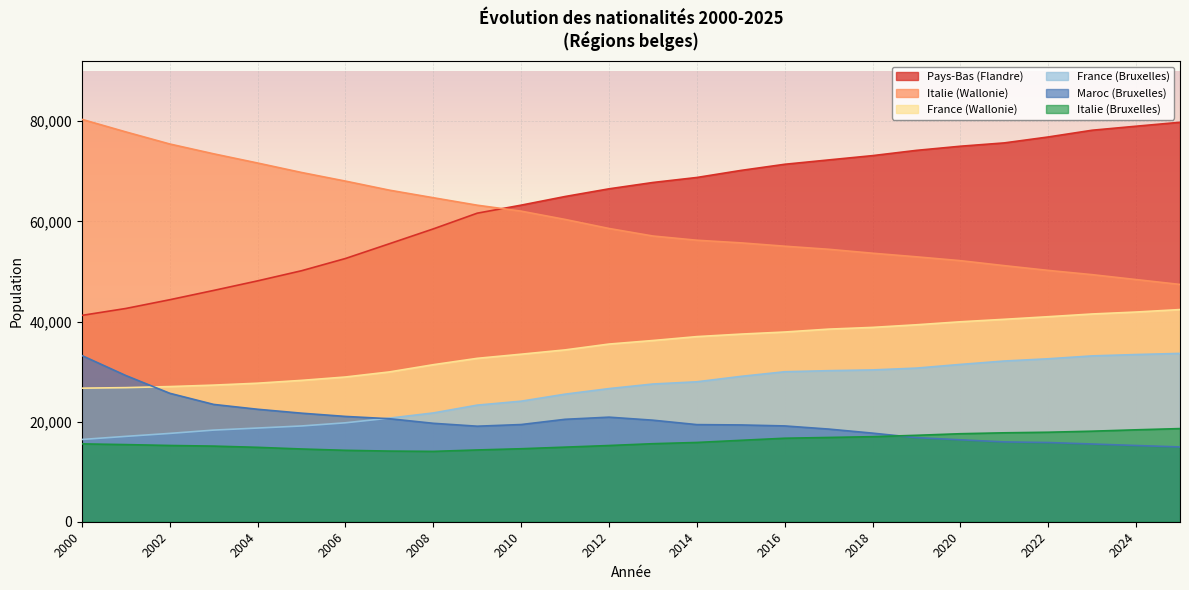

What is the spread (max minus min) of values at 2003?

58393